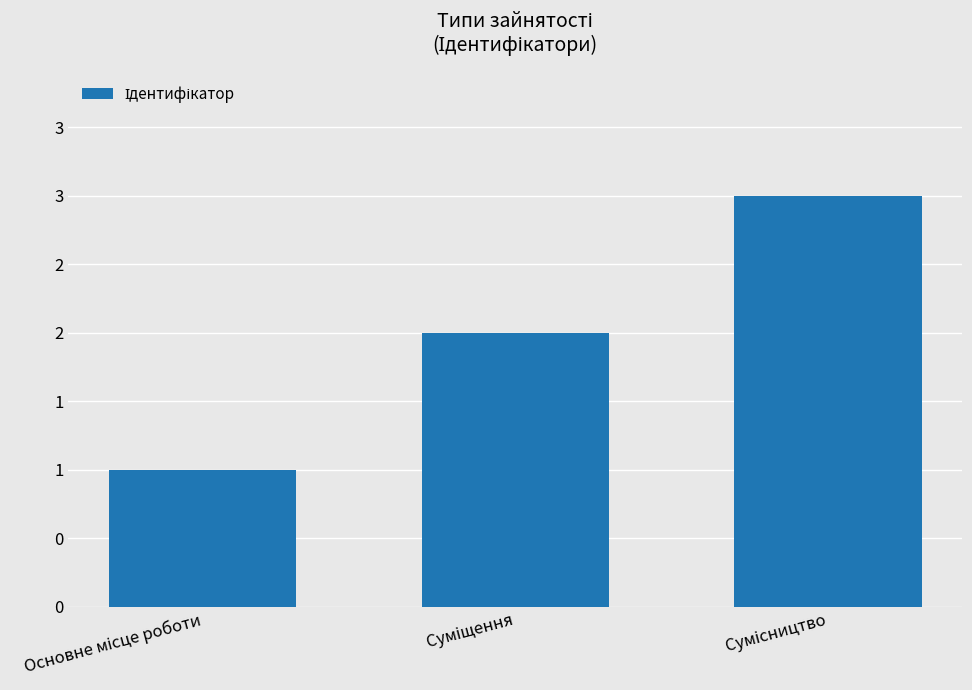

What is the label of the 1st bar from the right?

Сумісництво